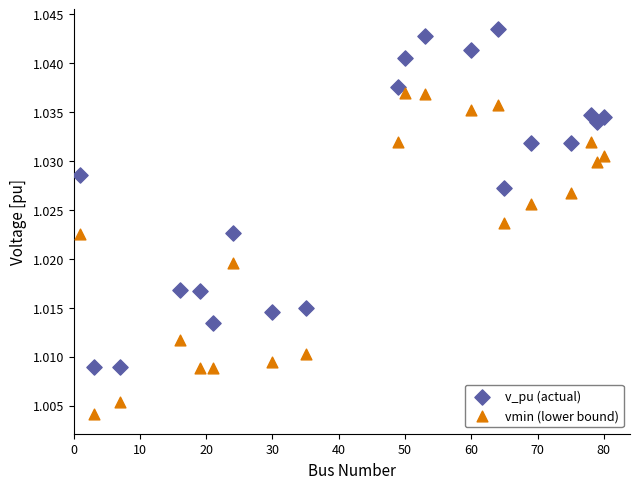

Across all data points, what is the range of X values (max minus min)?

79.0